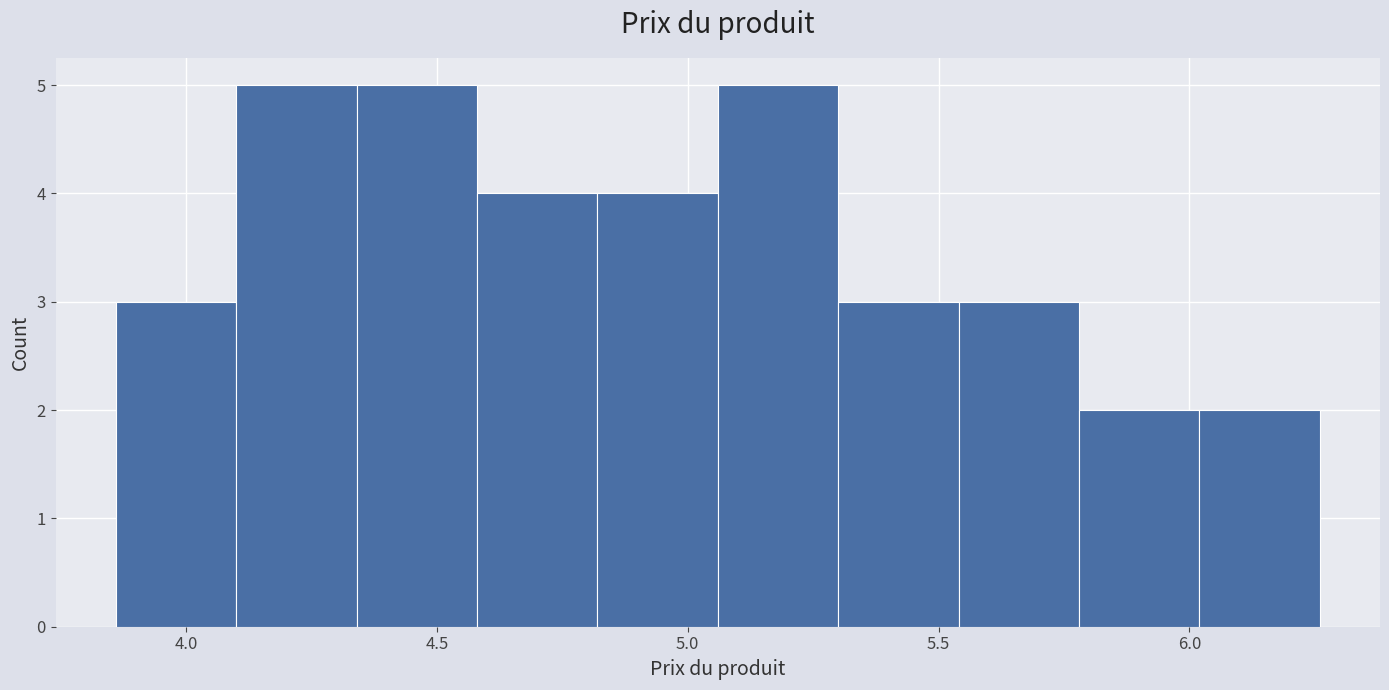

Reading left to right, transcribe this chart: for each bar, give the range it covers on the x-axis and its height. Neither the bar edges nor the heights are printed on the chart, so give them approximately, as read against the axes.

3.86 to 4.10: 3
4.10 to 4.34: 5
4.34 to 4.58: 5
4.58 to 4.82: 4
4.82 to 5.06: 4
5.06 to 5.30: 5
5.30 to 5.54: 3
5.54 to 5.78: 3
5.78 to 6.02: 2
6.02 to 6.26: 2